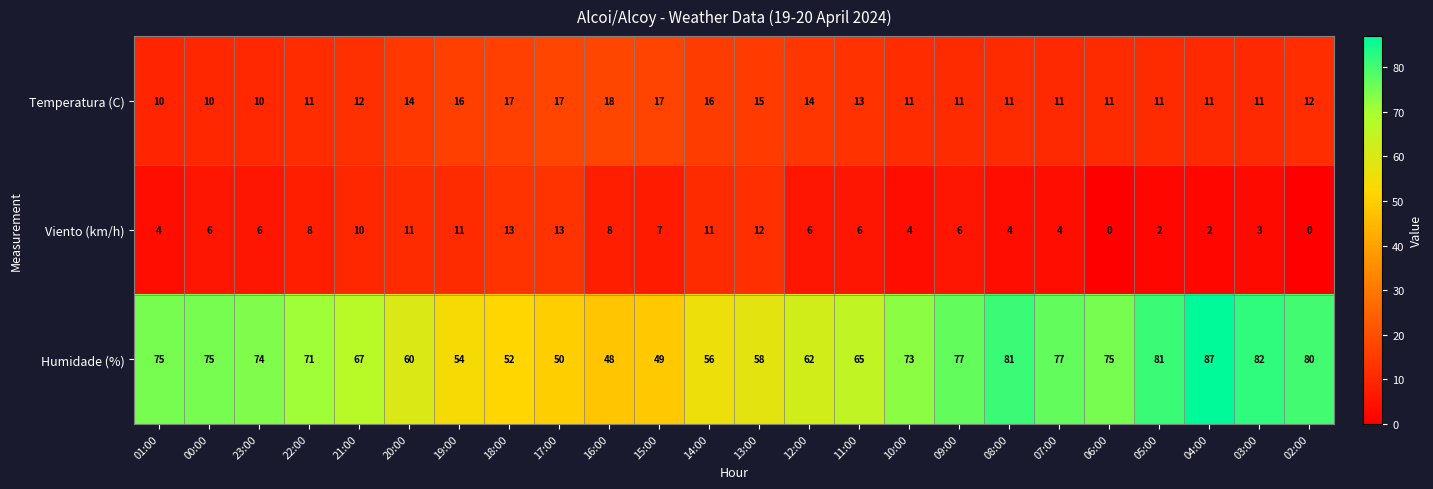

At which category does the chart reach its peak across all series?

04:00